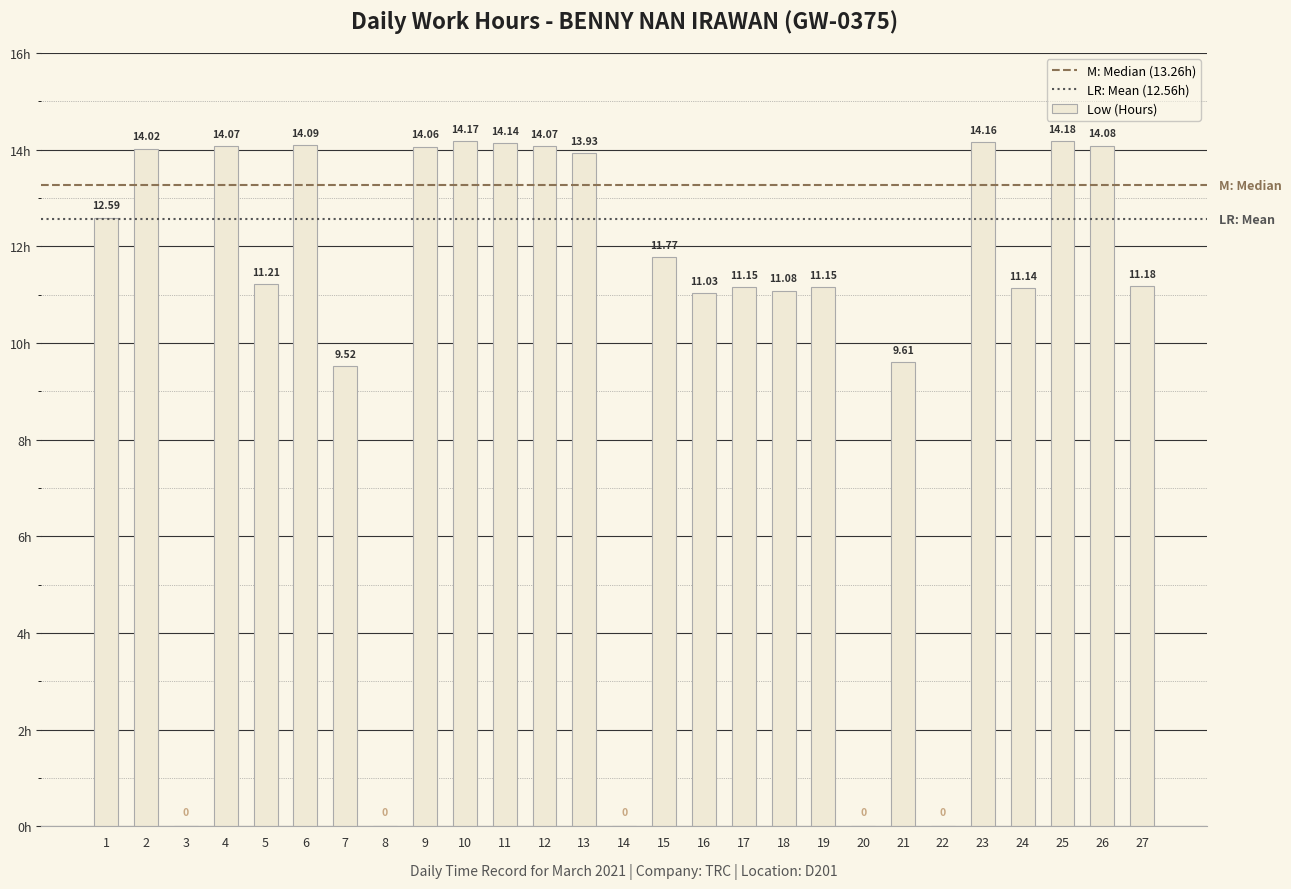

Reading left to right, extract all data points from this chart.

12.6	14.0	0.0	14.1	11.2	14.1	9.5	0.0	14.1	14.2	14.1	14.1	13.9	0.0	11.8	11.0	11.2	11.1	11.2	0.0	9.6	0.0	14.2	11.1	14.2	14.1	11.2